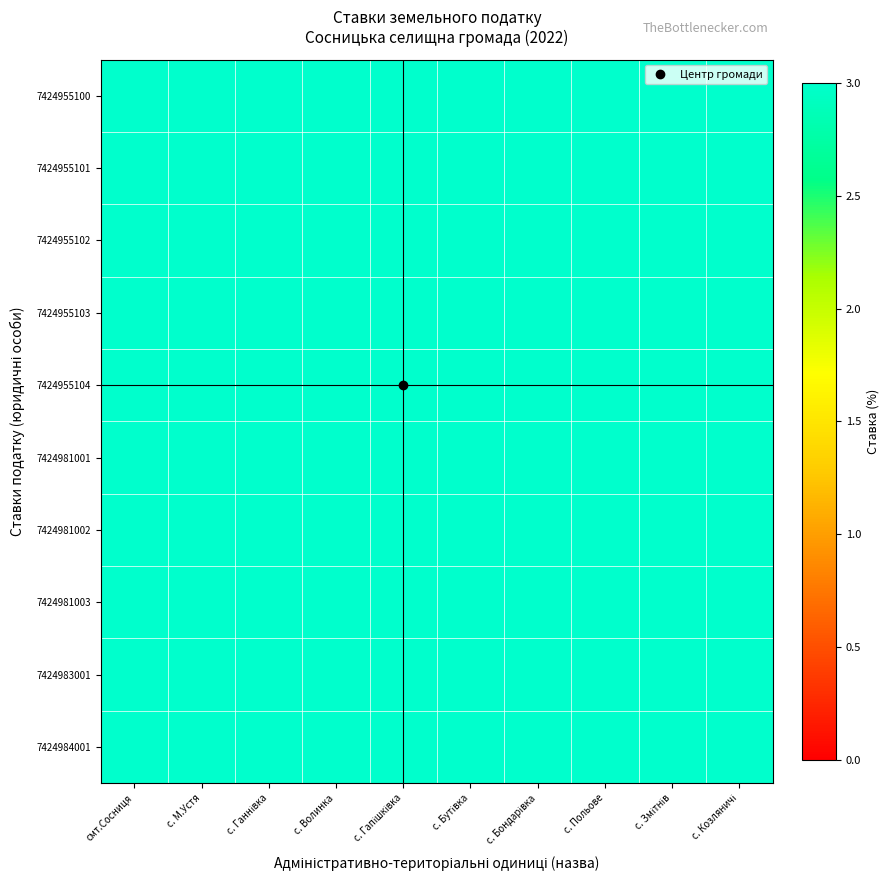

Rank the series by their maximum value, from lowest to highest.

7424955100, 7424955101, 7424955102, 7424955103, 7424955104, 7424981001, 7424981002, 7424981003, 7424983001, 7424984001